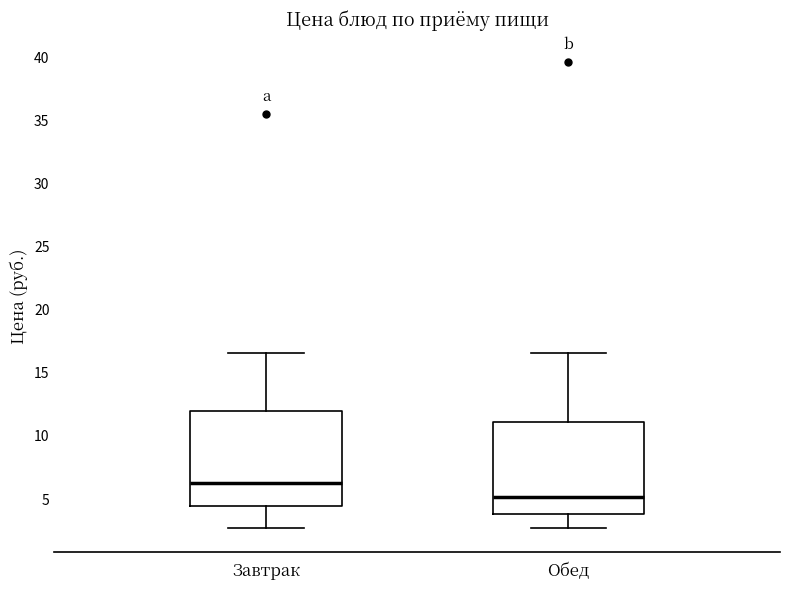

Which box has the highest median line?

Завтрак